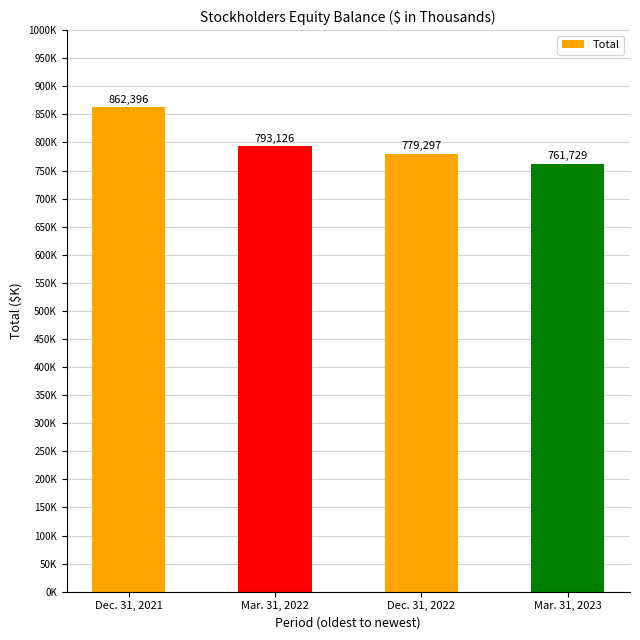

What is the label of the 3rd bar from the right?

Mar. 31, 2022